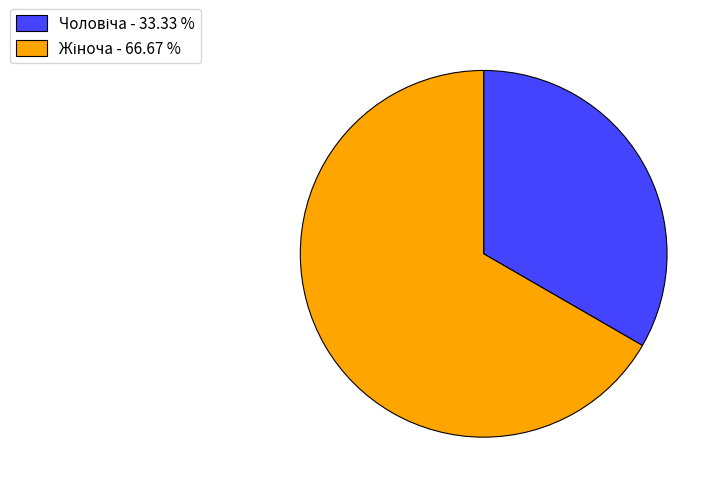

Does any single category account for the majority?

Yes